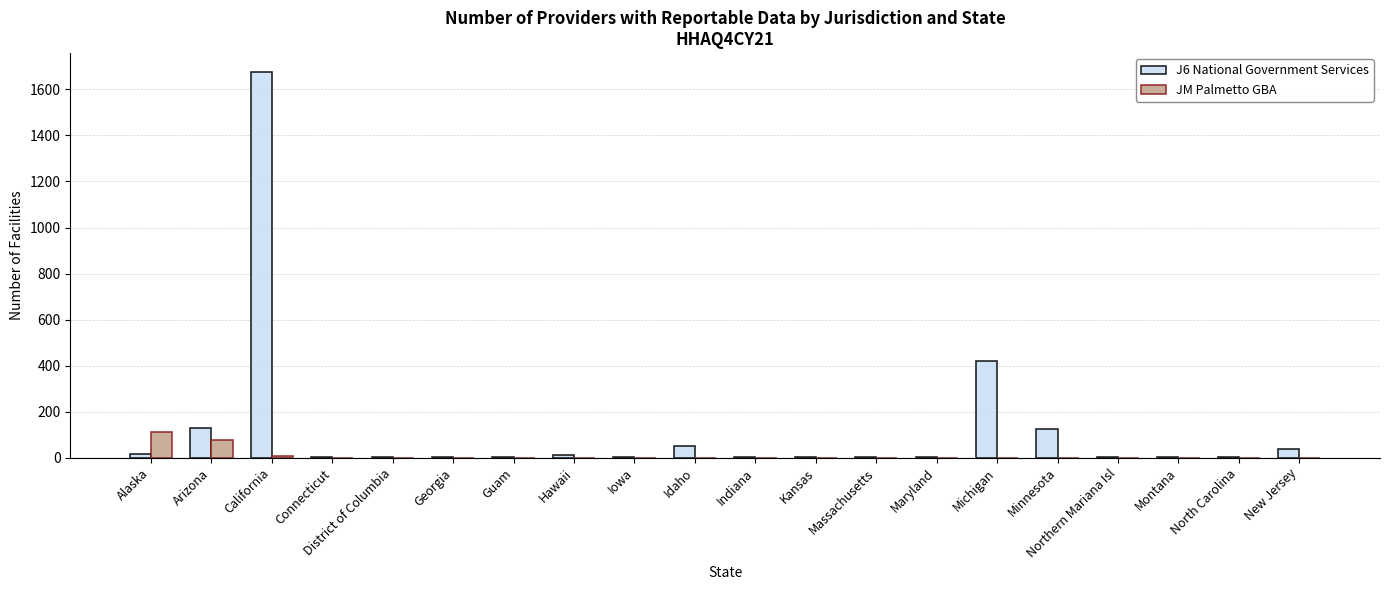

What is the average value of the JM Palmetto GBA series?

10